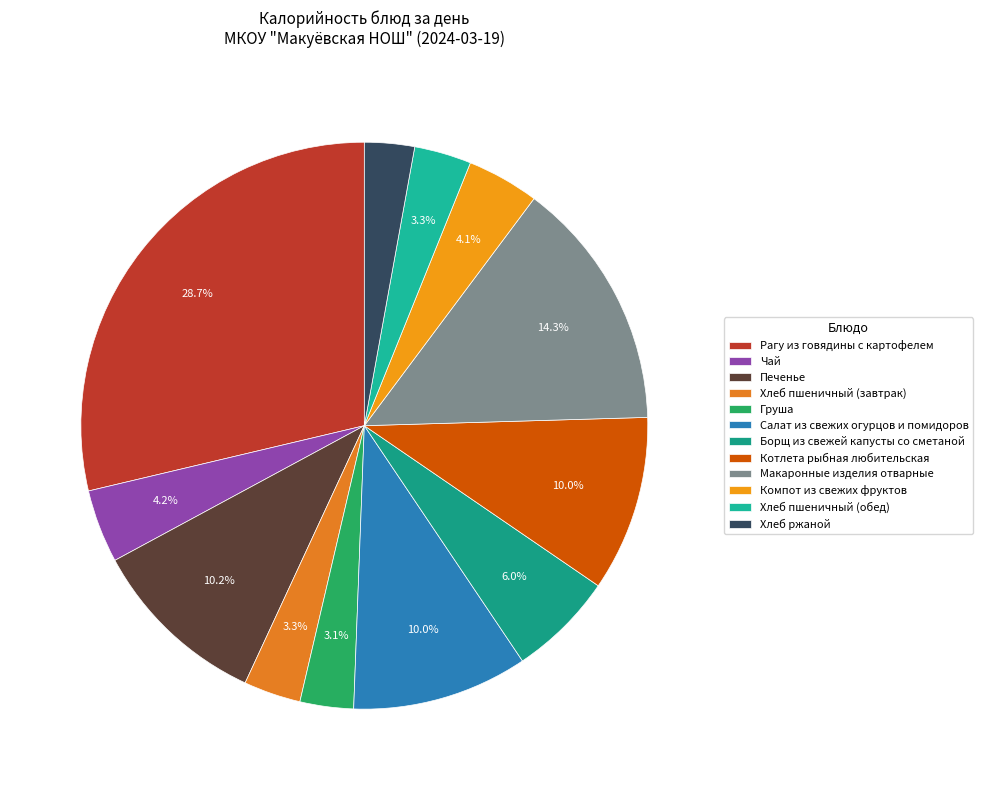

The Компот из свежих фруктов slice represents 16% of the pie. True or false?

False